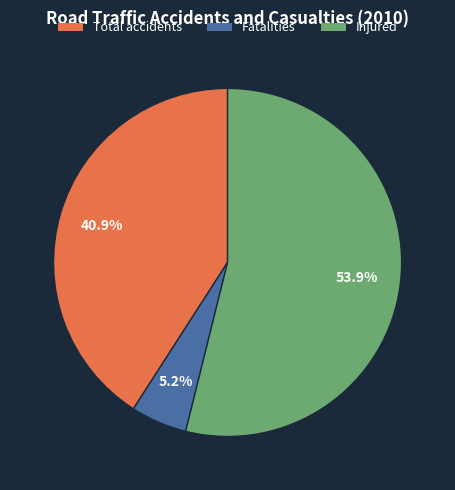

Rank the categories by value from lowest to highest.

Fatalities, Total accidents, Injured